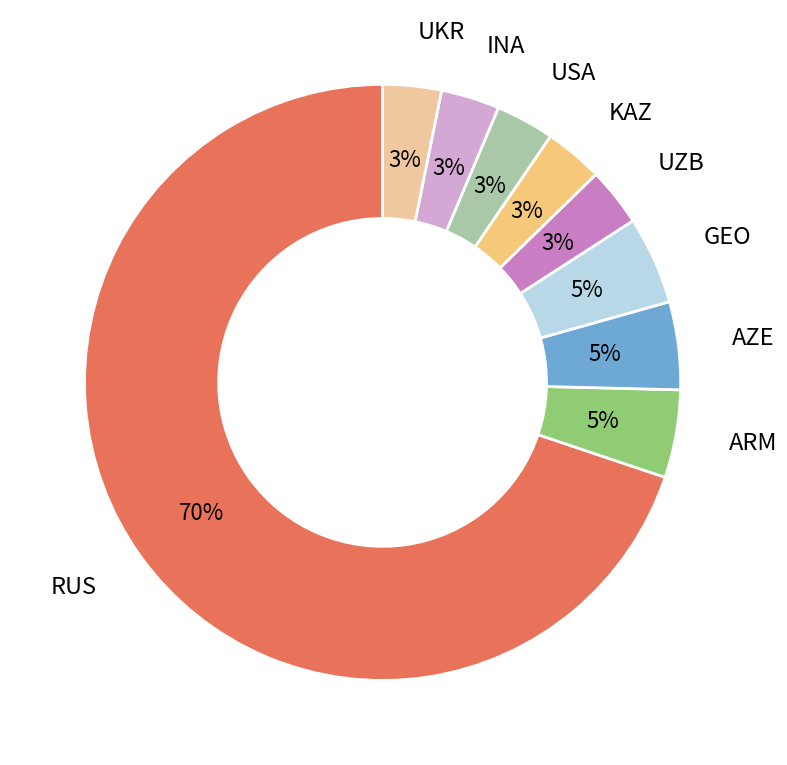

True or false: GEO accounts for 5% of the total.

True